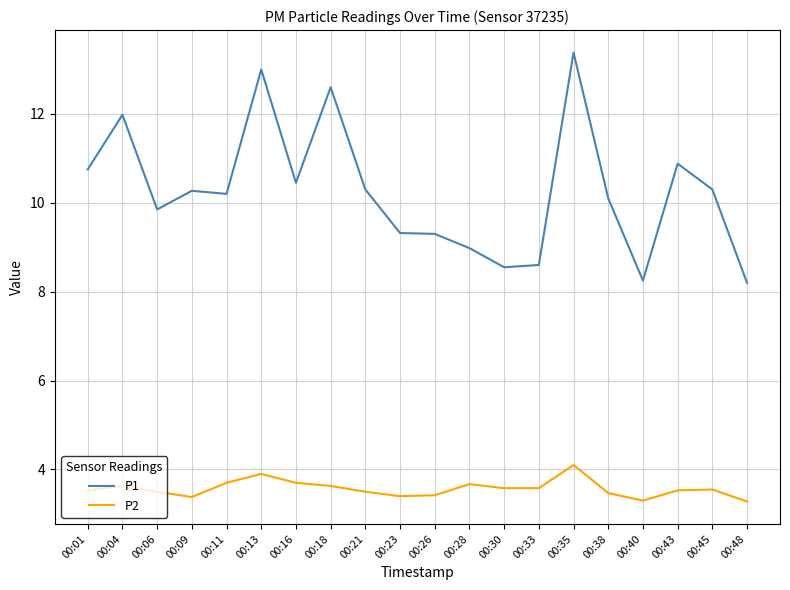

What is the approximate value of P1 at 00:45?

10.3